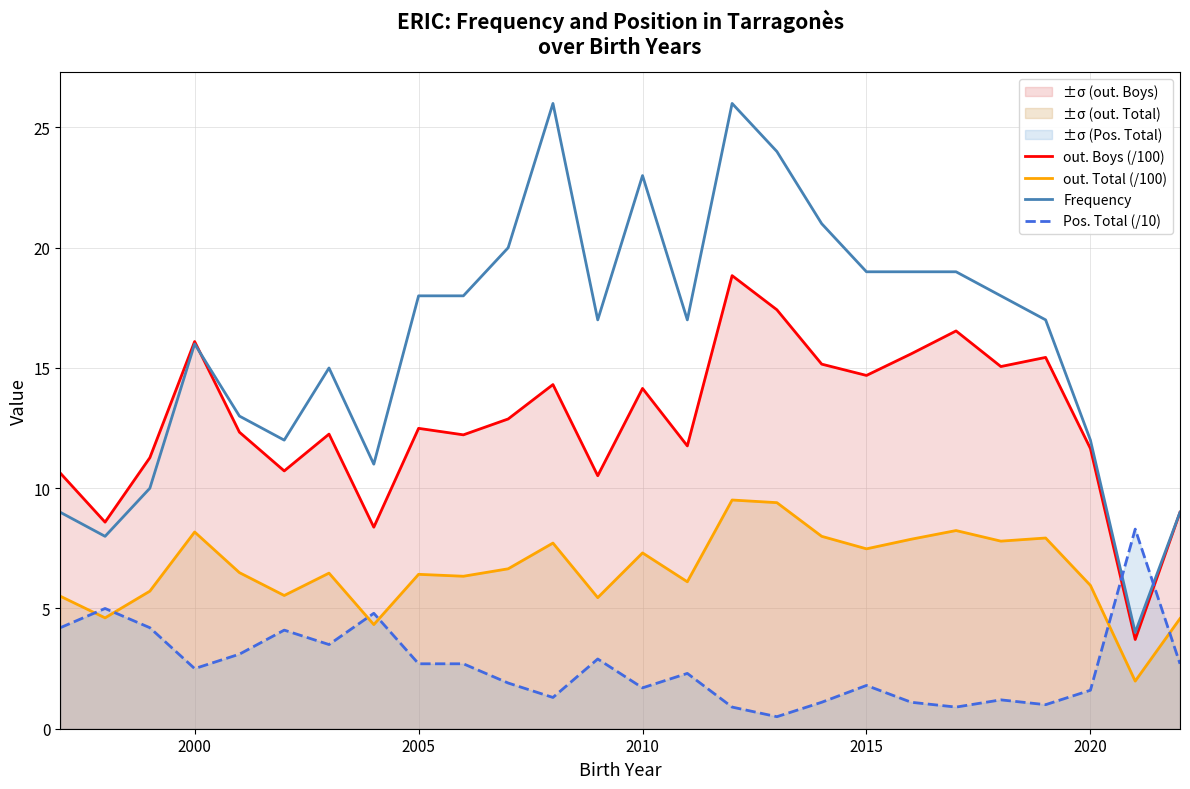

Which series has the widest spread of values?

Frequency